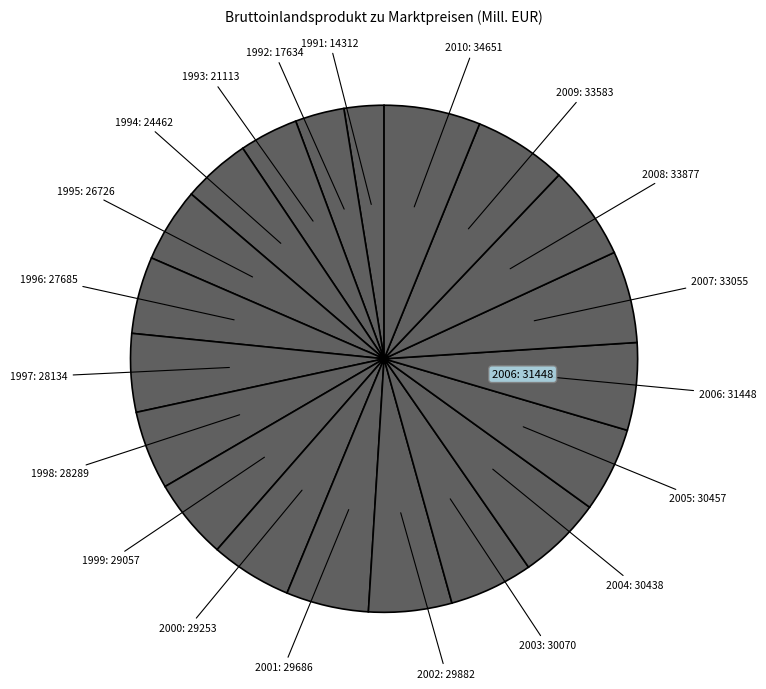

How many slices are in this pie chart?

20